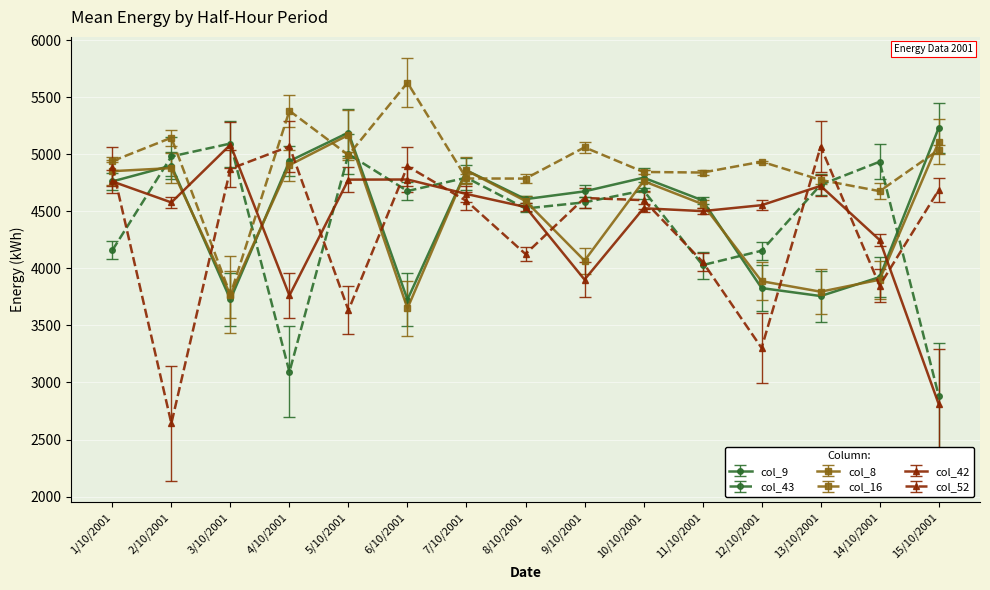

What is the spread (max minus min) of values at 2/10/2001?

2503